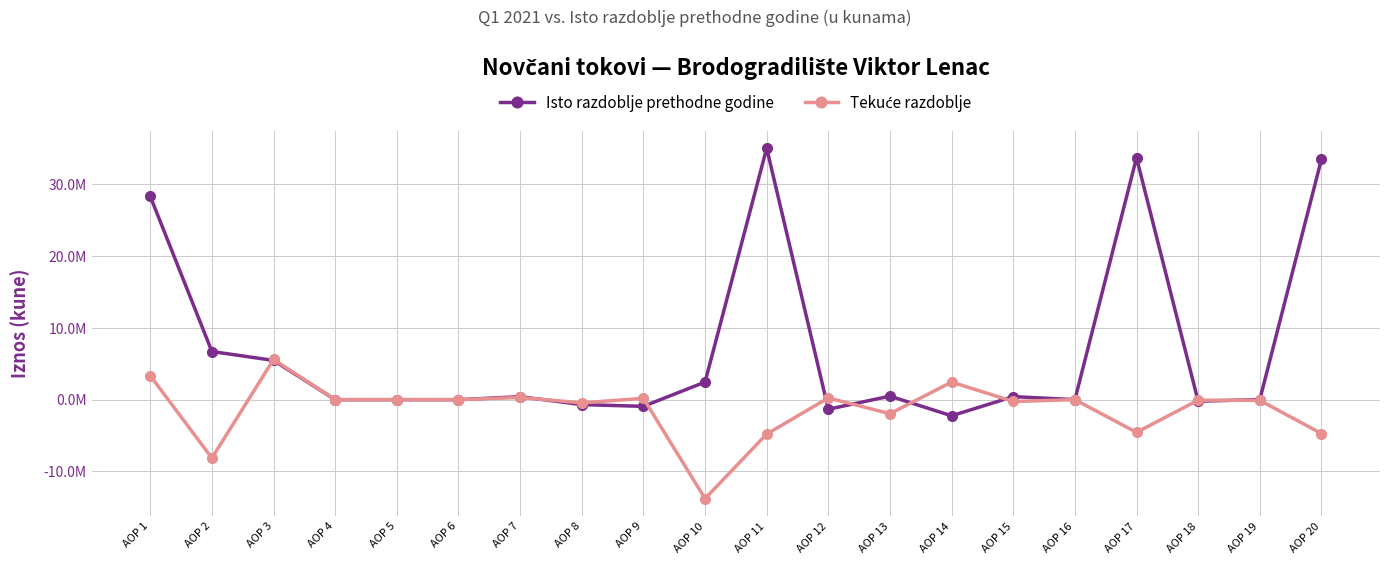

Reading left to right, extract all data points from this chart.

Isto razdoblje prethodne godine: AOP 1=28306678	AOP 2=6700906	AOP 3=5462682	AOP 4=-4802	AOP 5=0	AOP 6=-4231	AOP 7=413814	AOP 8=-686253	AOP 9=-930097	AOP 10=2449793	AOP 11=35007584	AOP 12=-1331827	AOP 13=488964	AOP 14=-2244157	AOP 15=423366	AOP 16=0	AOP 17=33675757	AOP 18=-213367	AOP 19=5073	AOP 20=33467463
Tekuće razdoblje: AOP 1=3336196	AOP 2=-8126744	AOP 3=5597532	AOP 4=0	AOP 5=0	AOP 6=-508	AOP 7=306835	AOP 8=-447708	AOP 9=185240	AOP 10=-13768135	AOP 11=-4790548	AOP 12=239761	AOP 13=-1954756	AOP 14=2450395	AOP 15=-255878	AOP 16=0	AOP 17=-4550787	AOP 18=-73133	AOP 19=-93803	AOP 20=-4717723